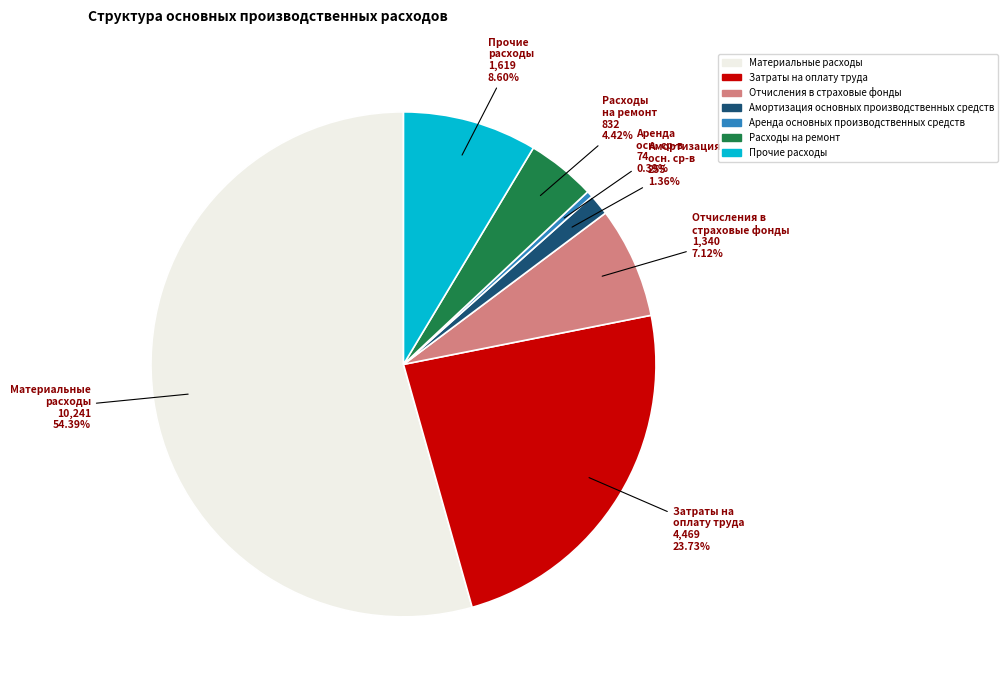

To the nearest percent, what is the combined percentage of Отчисления в страховые фонды and Материальные расходы?

62%